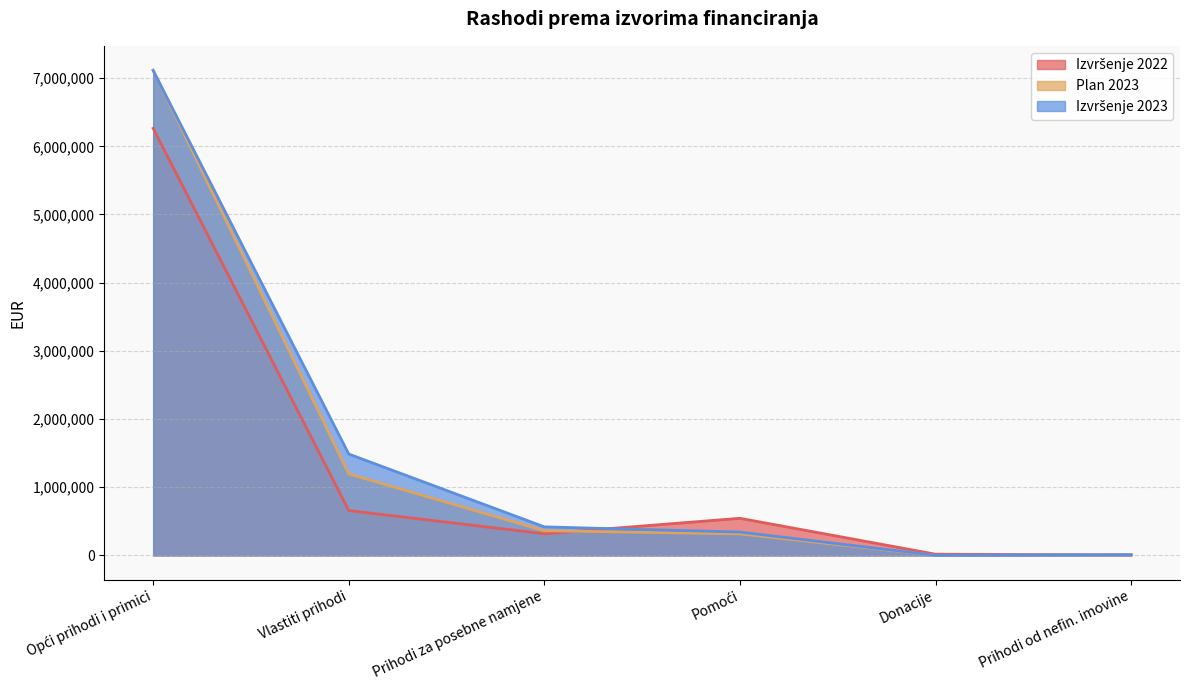

The value of Izvršenje 2022 at Vlastiti prihodi is 657688. True or false?

True